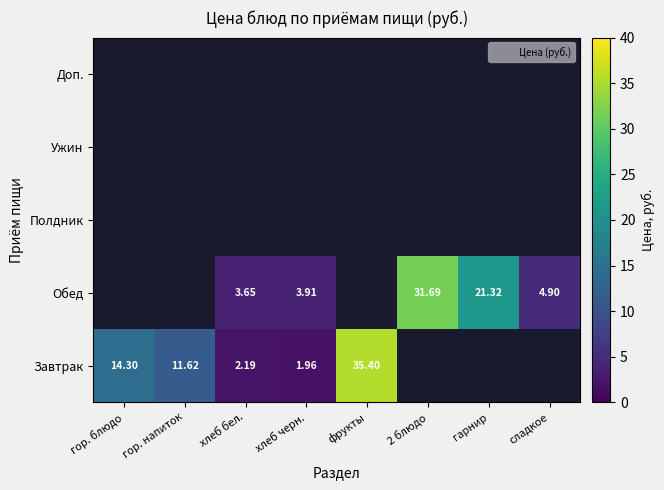

Which has a higher value, гор. блюдо or сладкое?

сладкое